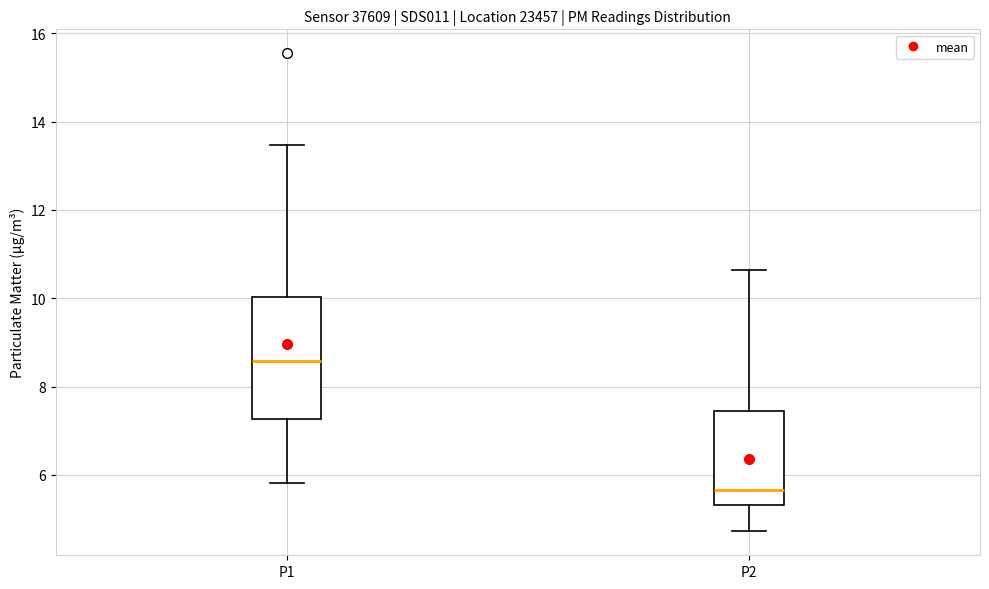

Reading left to right, read every box against the y-axis: the position of its median line, the range the box covers, and the ends of its whiskers. The values are not printed on the chart, so give them approximately, as read against the axis.

P1: median 8.6, box 7.2 to 10.0, whiskers 5.8 to 13.4
P2: median 5.6, box 5.4 to 7.4, whiskers 4.8 to 10.6